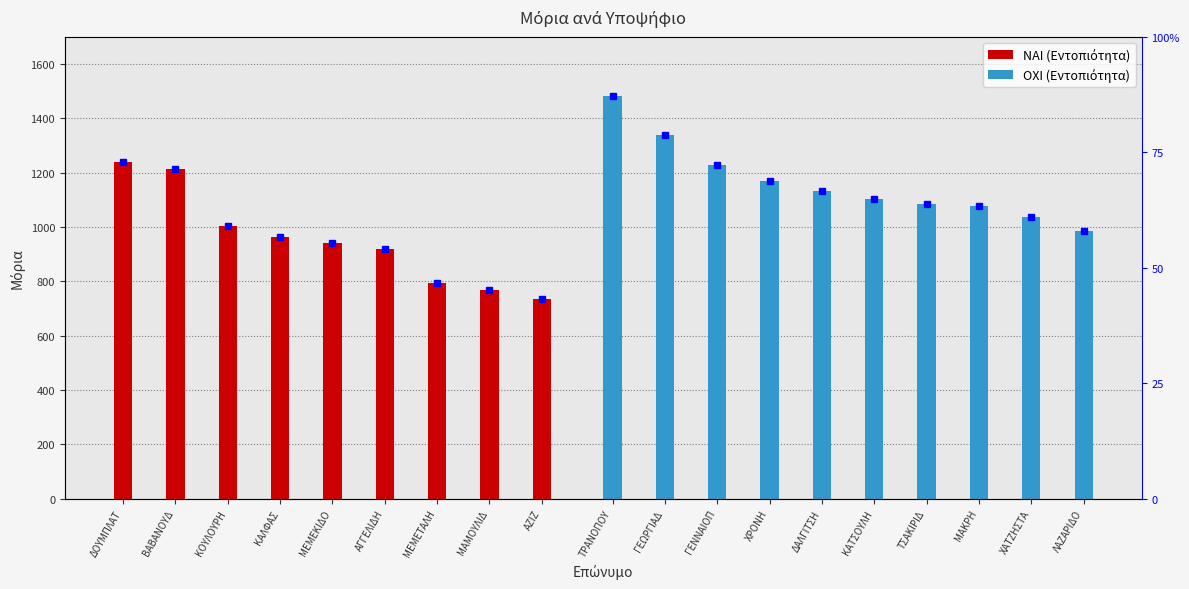

Between ΜΕΜΕΤΑΛΗ and ΚΟΥΛΟΥΡΗ, which is larger?

ΚΟΥΛΟΥΡΗ